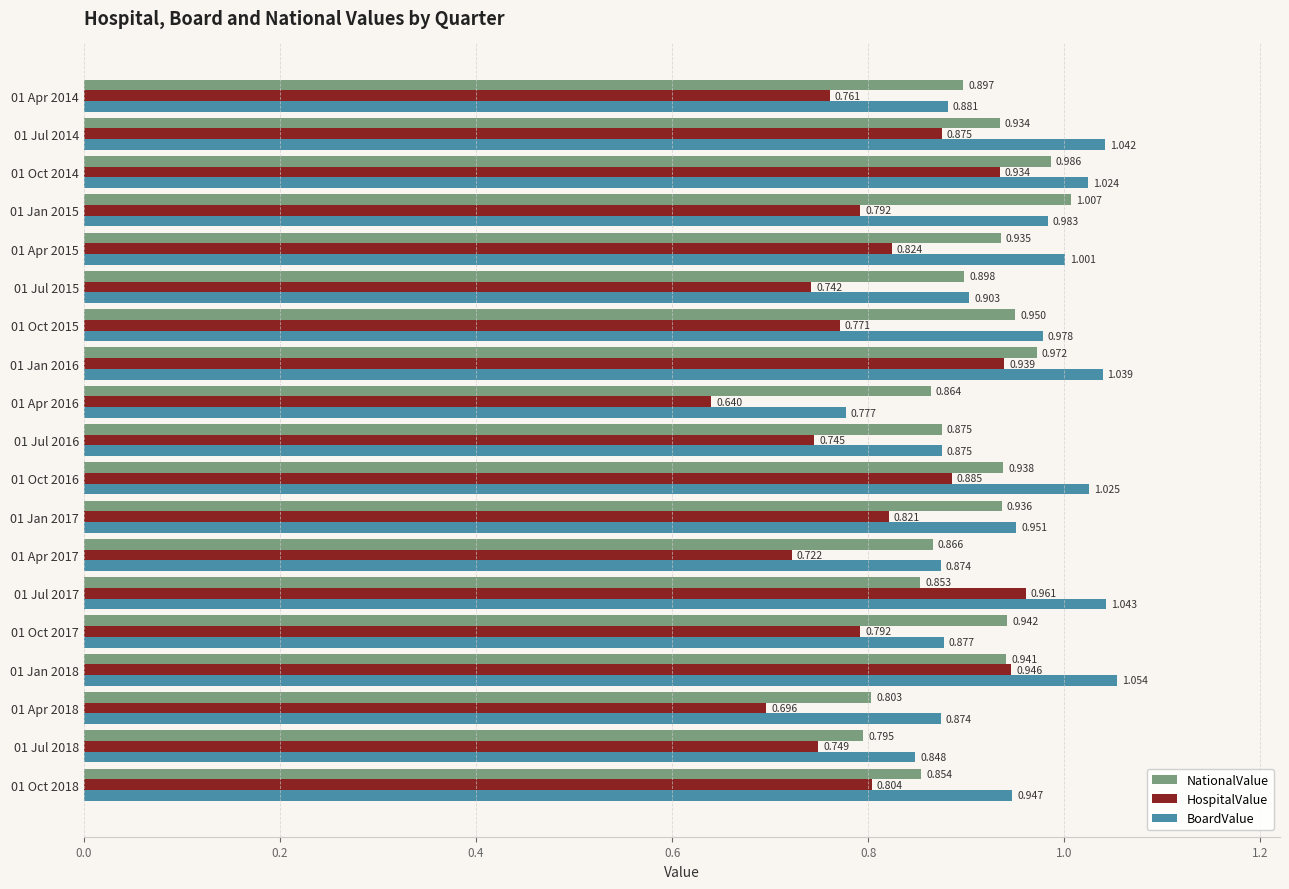

Which category has the lowest value across all series?

01 Apr 2016